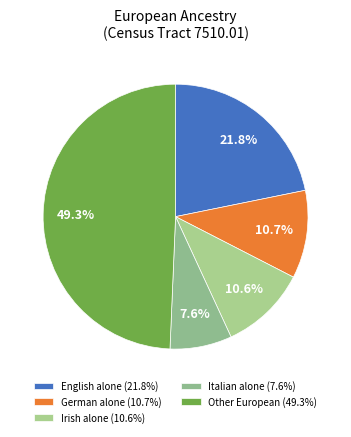

To the nearest percent, what is the difference between the largest and smallest slice percentages?

42%